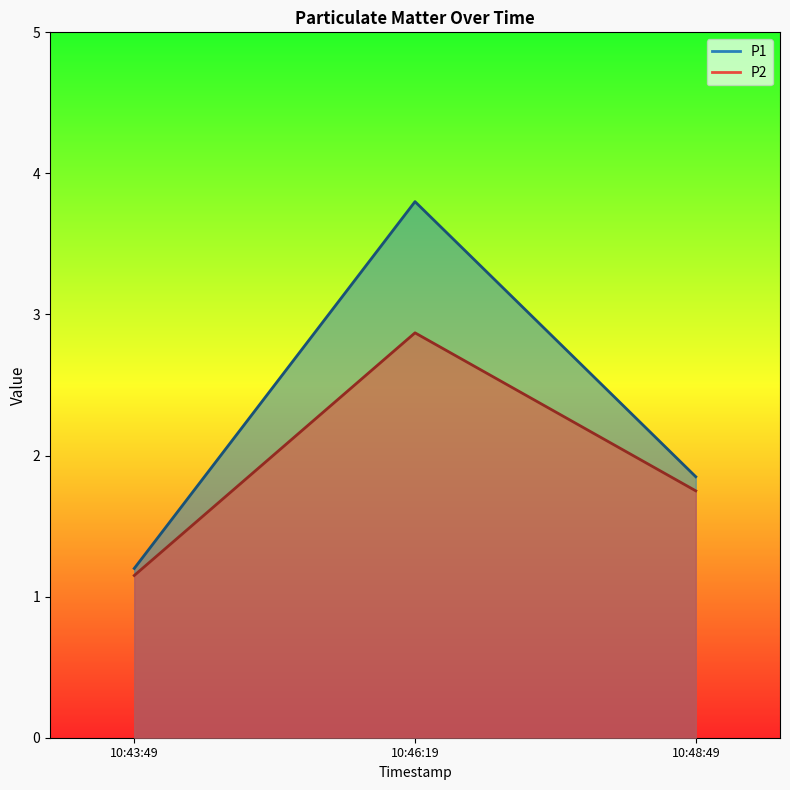

What is the approximate value of P2 at 10:43:49?

1.1